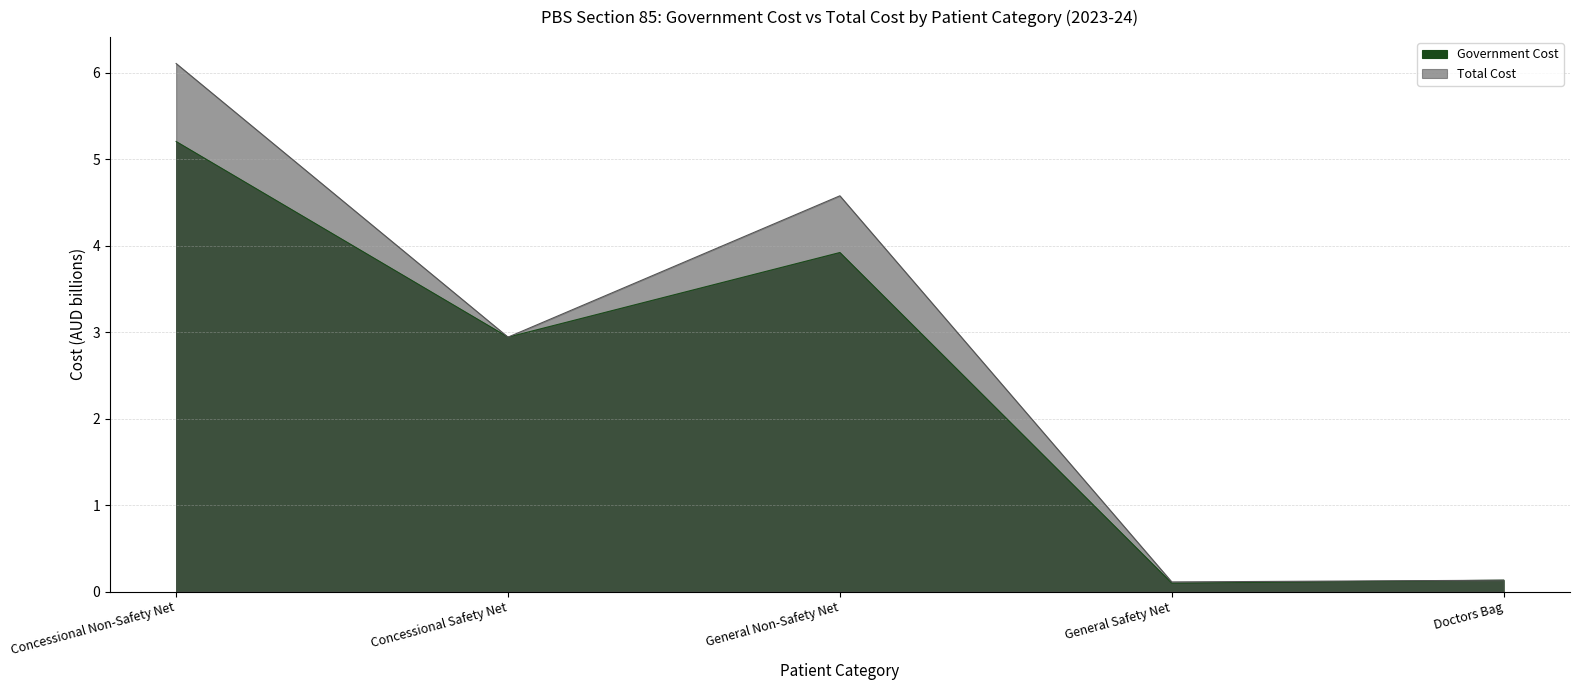

How many categories are shown in the chart?

5